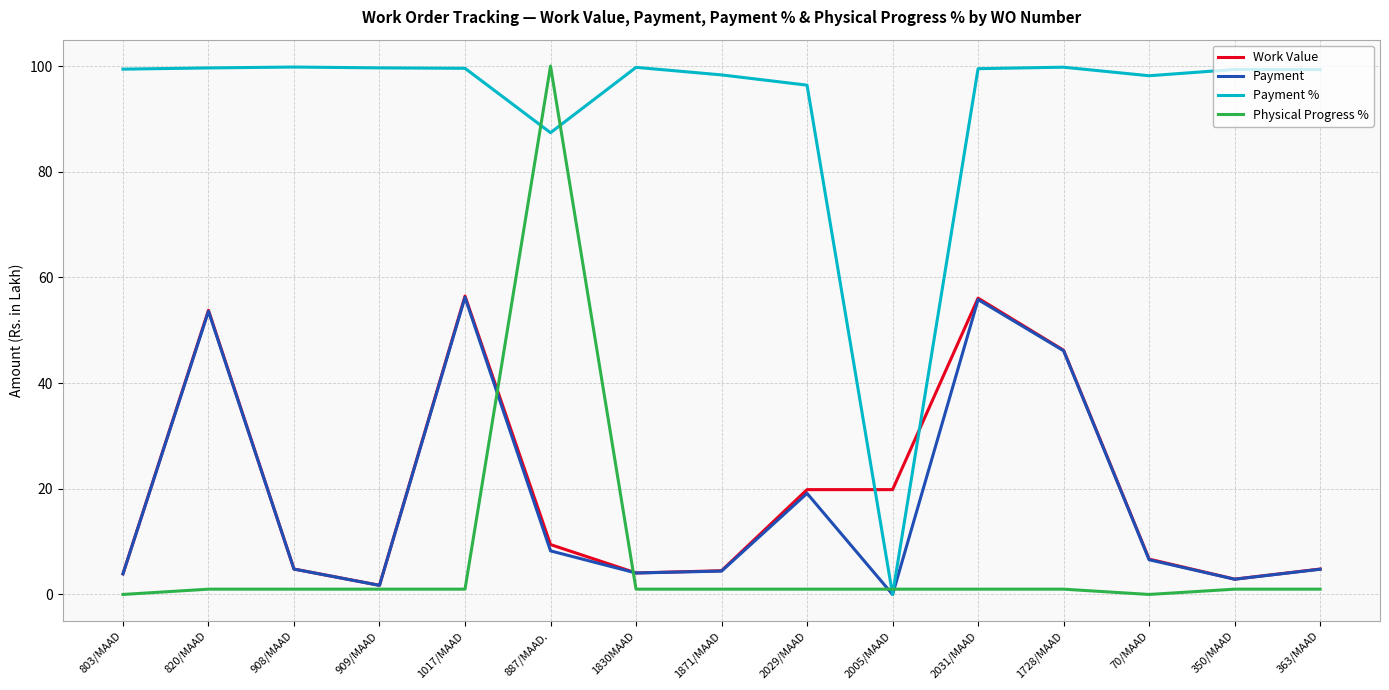

Which series ends up on top after the final intersection of Physical Progress % and Payment %?

Payment %